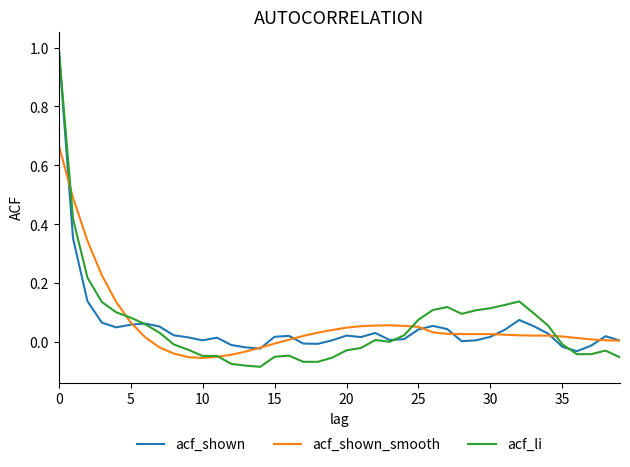

What is the highest value of the acf_li series?

1.0